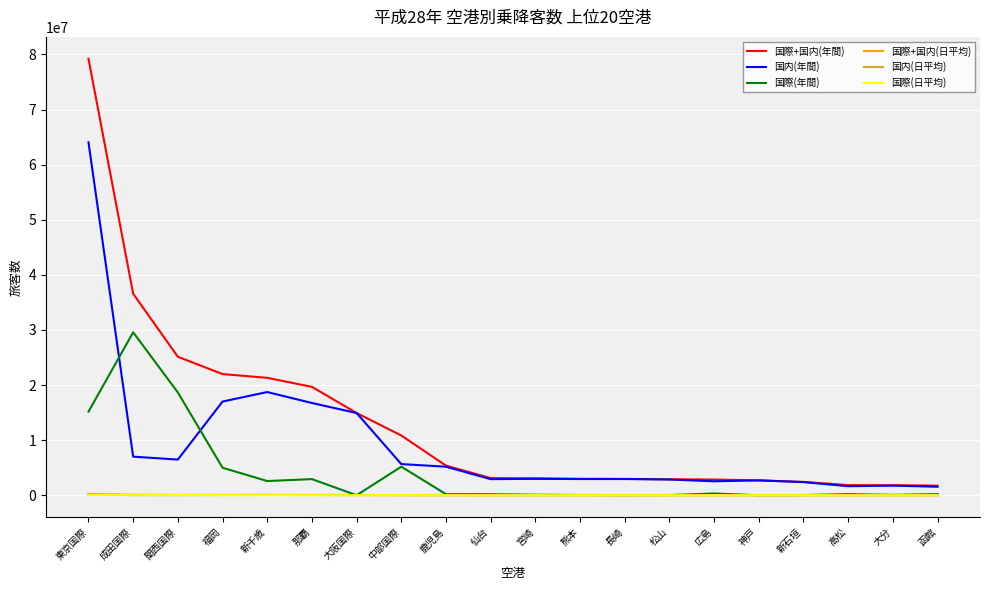

True or false: 国際(日平均) and 国際+国内(年間) cross at least once.

False